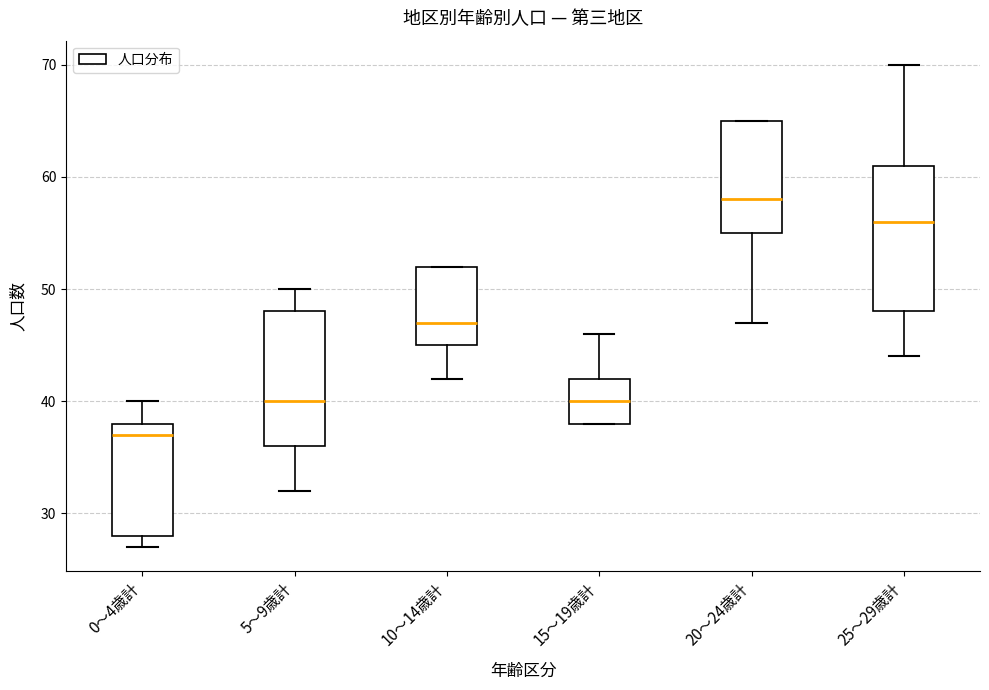

Reading left to right, read every box against the y-axis: the position of its median line, the range the box covers, and the ends of its whiskers. The values are not printed on the chart, so give them approximately, as read against the axis.

0～4歳計: median 37, box 28 to 38, whiskers 27 to 40
5～9歳計: median 40, box 36 to 48, whiskers 32 to 50
10～14歳計: median 47, box 45 to 52, whiskers 42 to 52
15～19歳計: median 40, box 38 to 42, whiskers 38 to 46
20～24歳計: median 58, box 55 to 65, whiskers 47 to 65
25～29歳計: median 56, box 48 to 61, whiskers 44 to 70